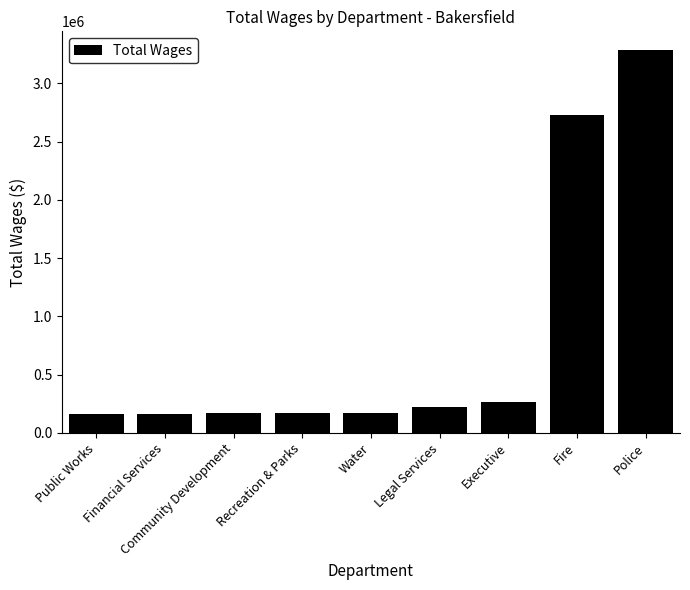

What is the label of the 5th bar from the right?

Water